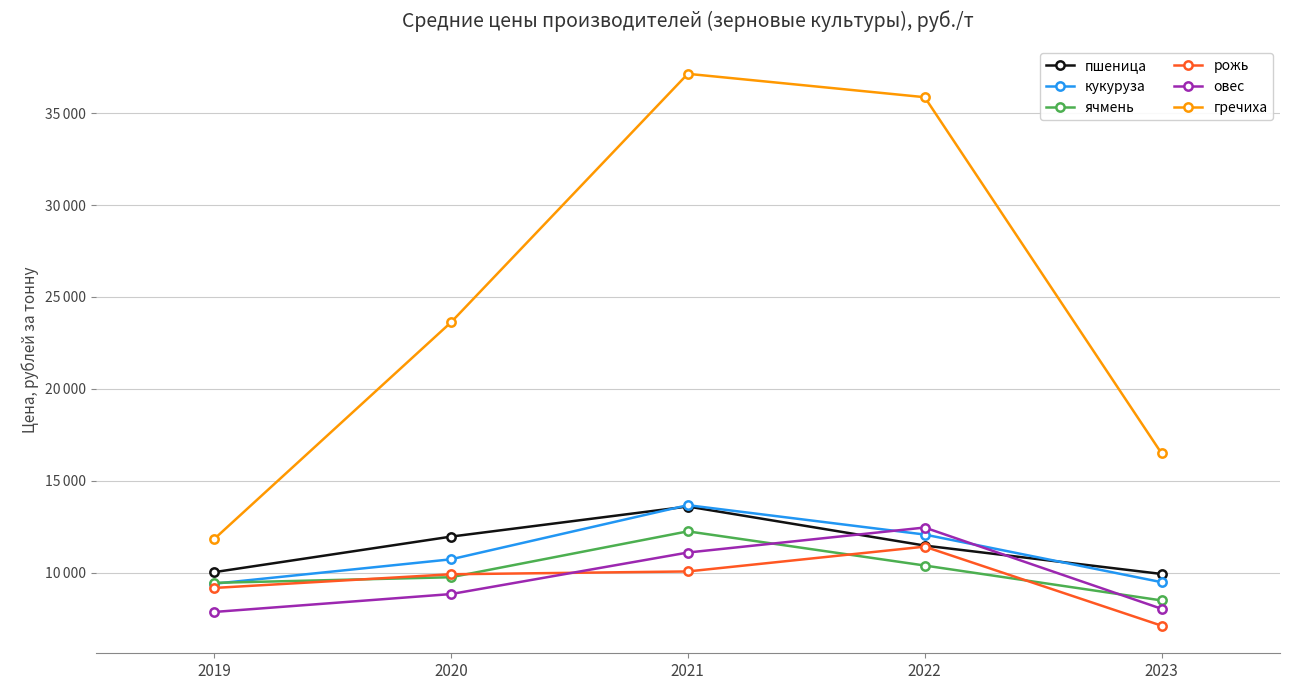

What is the minimum value shown in the chart?

7113